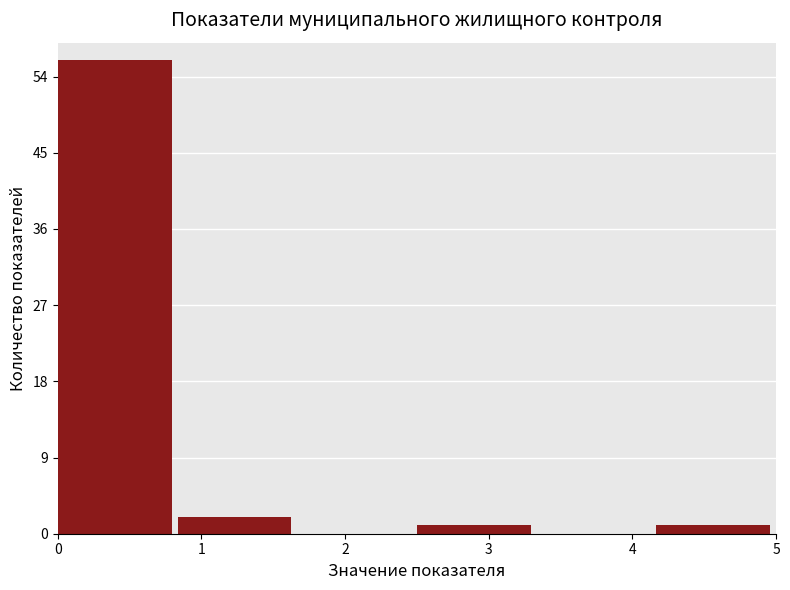

How tall is the bar that spans 2.5 to 3.3 on the x-axis? Neither the bar edges nor the heights are printed on the chart, so give them approximately, as read against the axes.

1